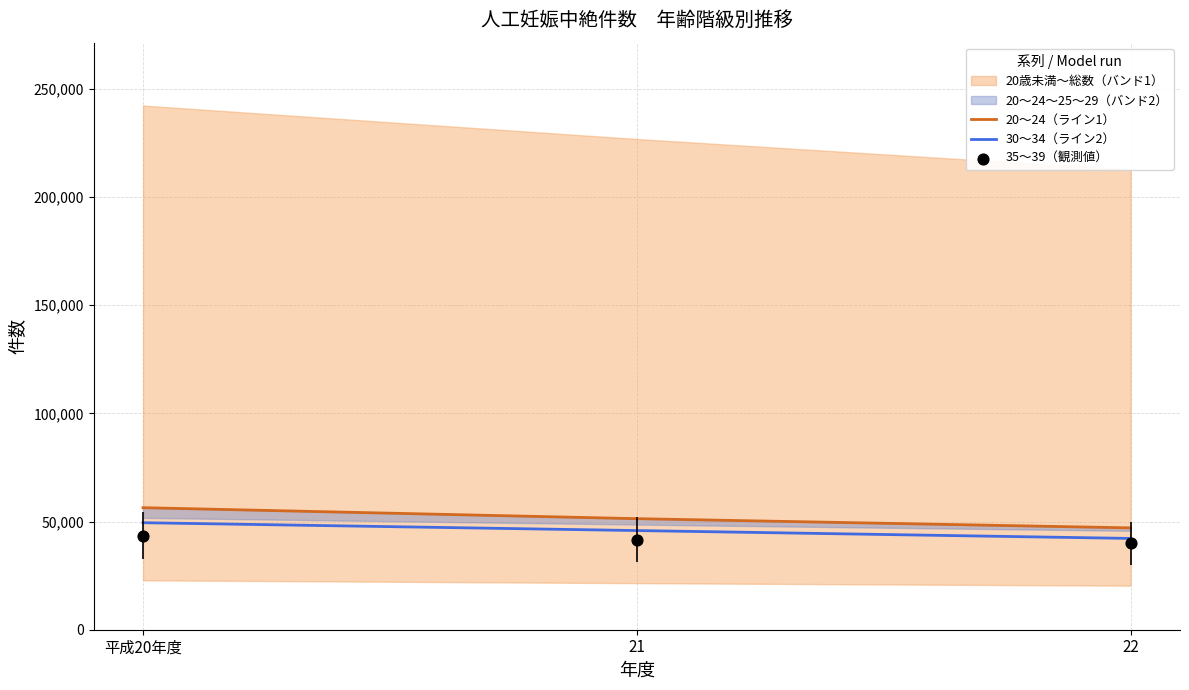

The value of 30～34（ライン2） at 22 is 42206. True or false?

True